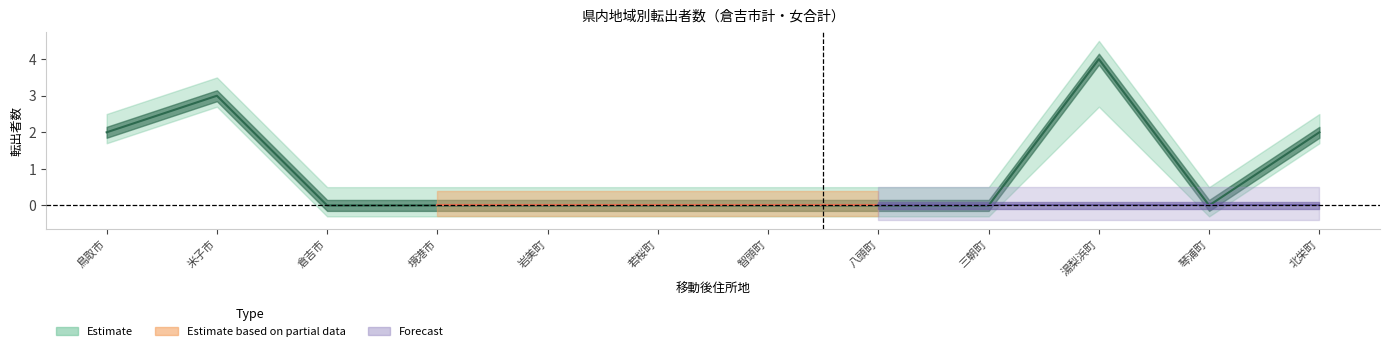

What is the maximum value shown in the chart?

4